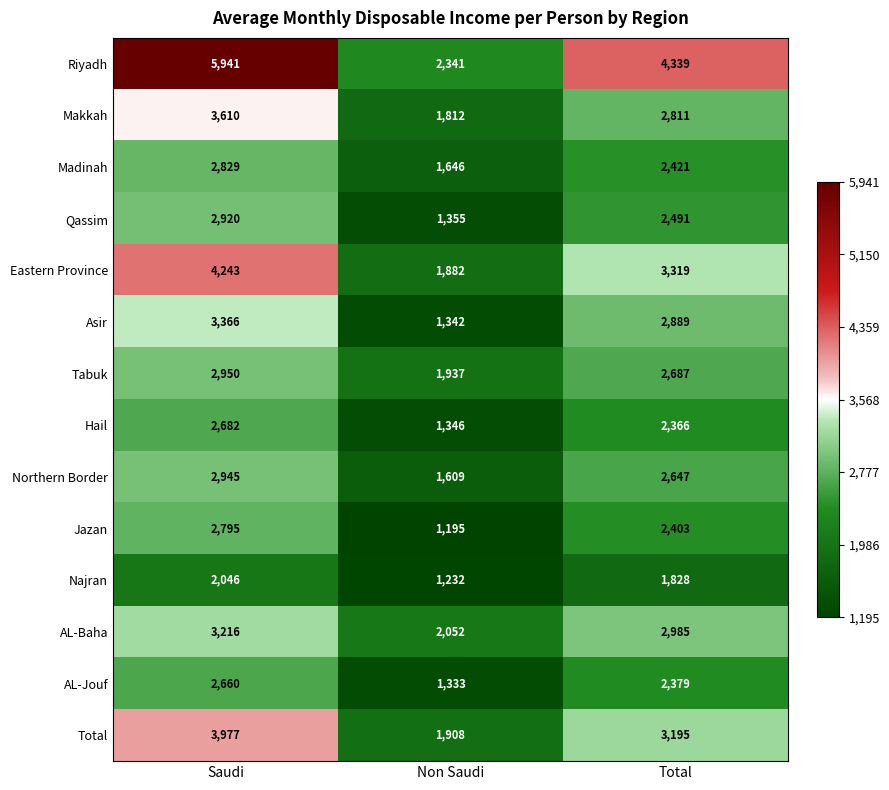

Which series has the widest spread of values?

Riyadh